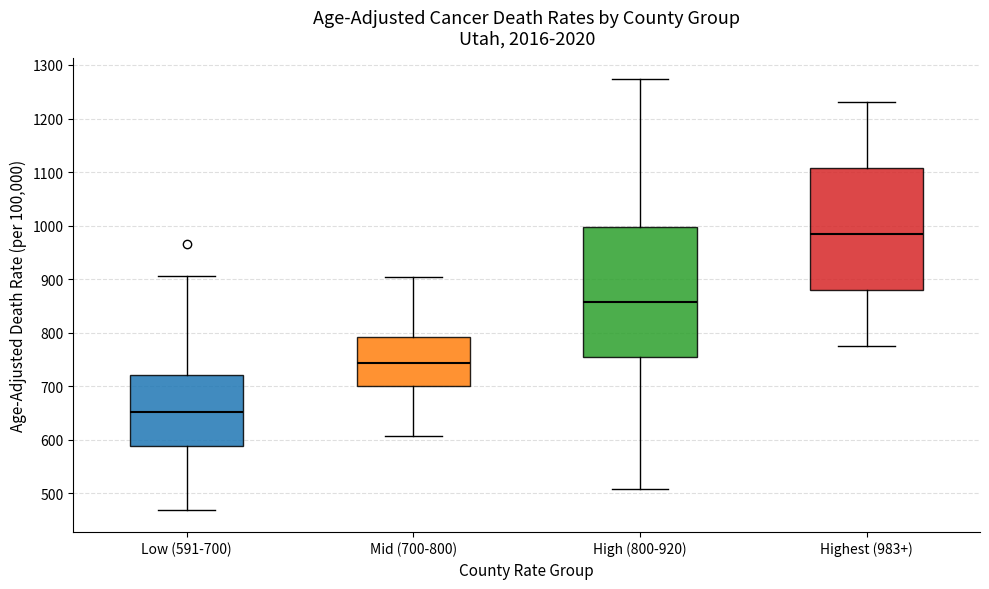

Reading left to right, read every box against the y-axis: the position of its median line, the range the box covers, and the ends of its whiskers. The values are not printed on the chart, so give them approximately, as read against the axis.

Low (591-700): median 650, box 590 to 720, whiskers 470 to 910
Mid (700-800): median 740, box 700 to 790, whiskers 610 to 900
High (800-920): median 860, box 750 to 1000, whiskers 510 to 1270
Highest (983+): median 980, box 880 to 1110, whiskers 770 to 1230